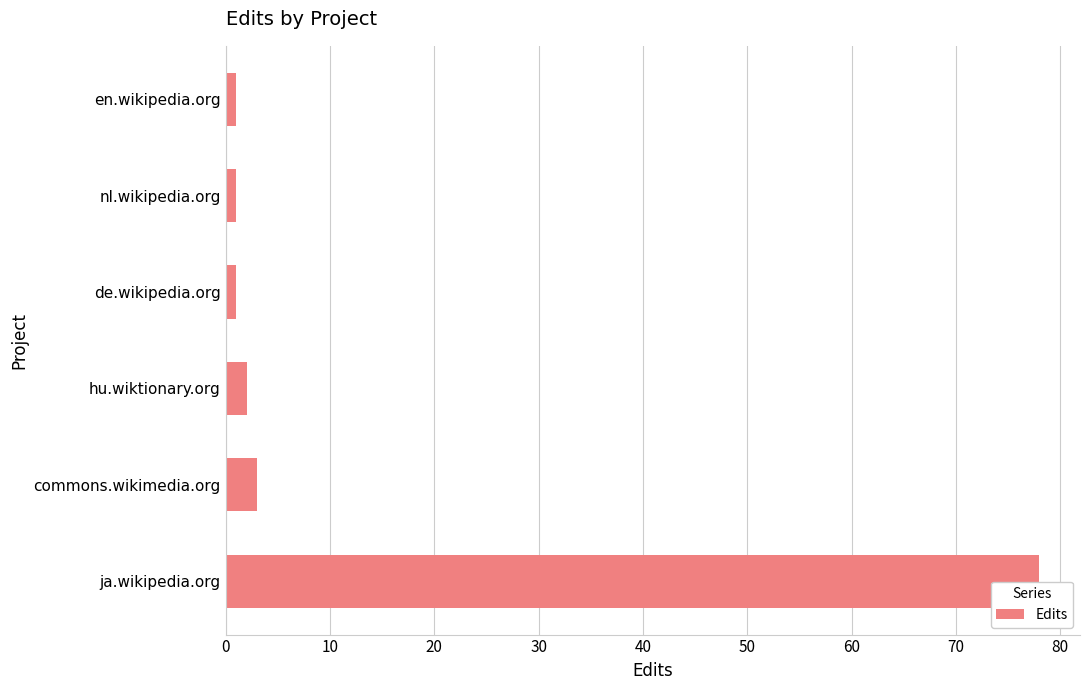

What is the difference between the maximum and second lowest values?

77